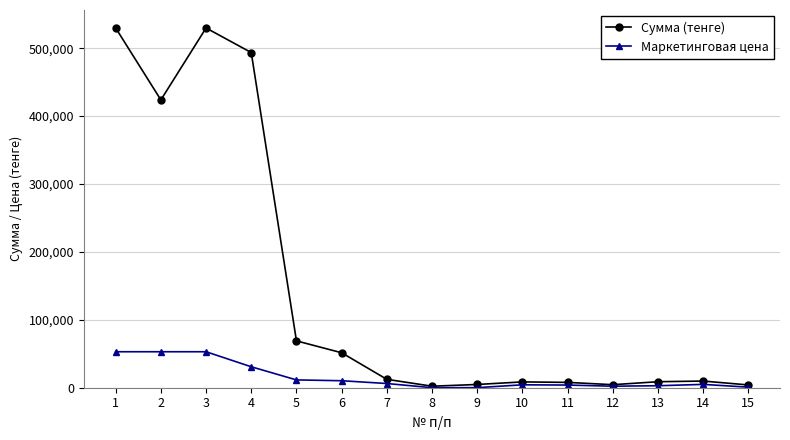

How many data points does each series have?

15